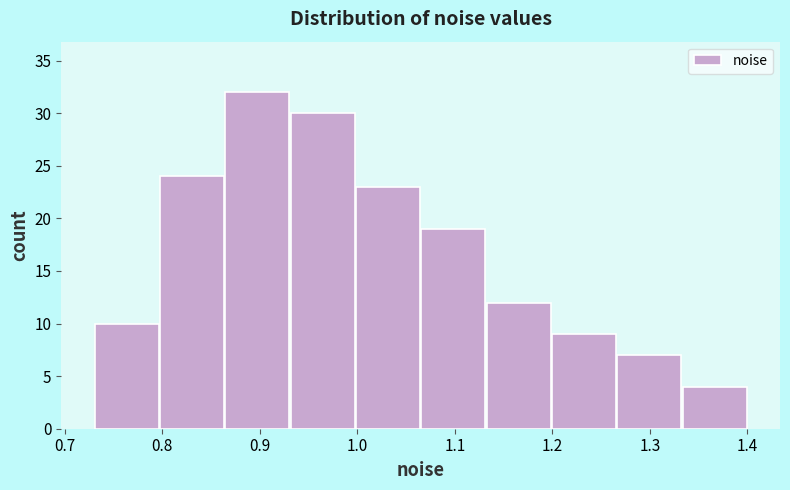

Which range on the x-axis has the tallest bar?

0.864 to 0.931